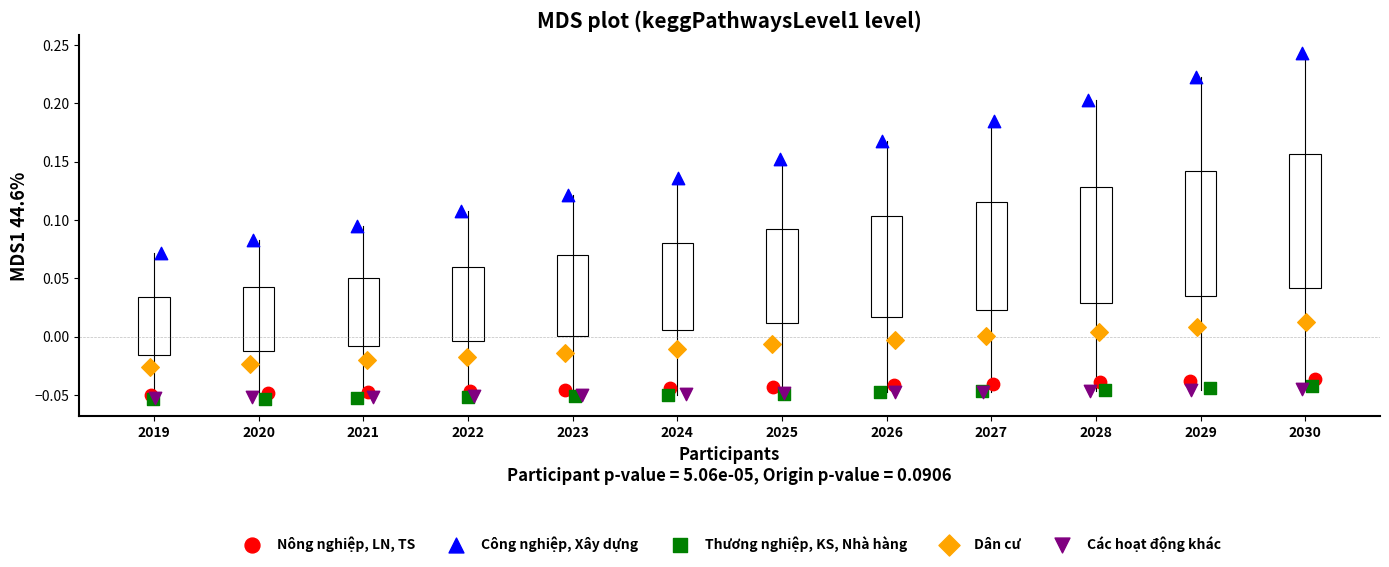

Which series has the widest spread of Y values?

Công nghiệp, Xây dựng